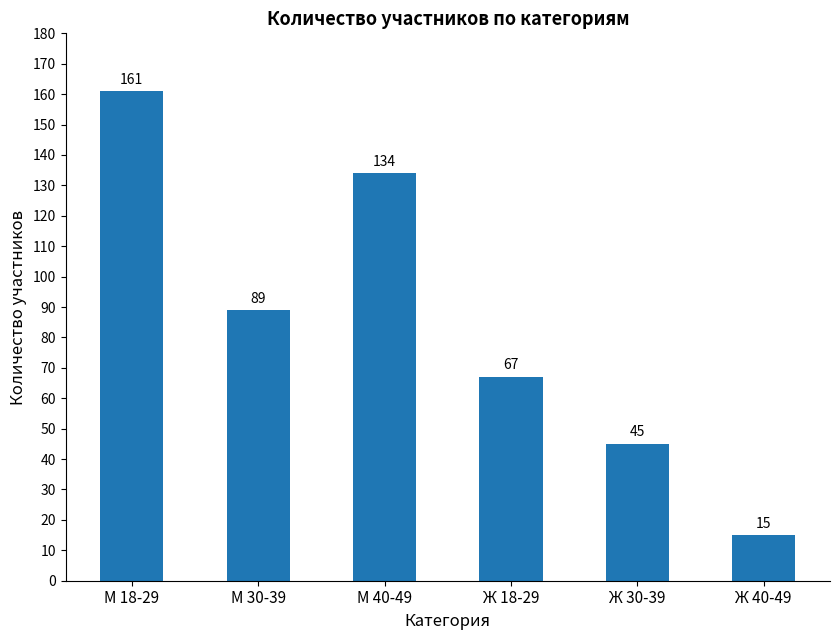

What is the difference between the maximum and second lowest values?

116